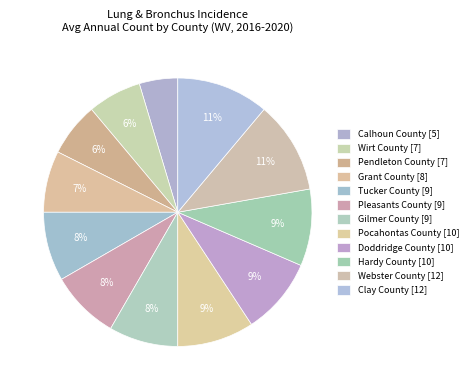

Do Pocahontas County and Pendleton County together represent more than half of the pie?

No